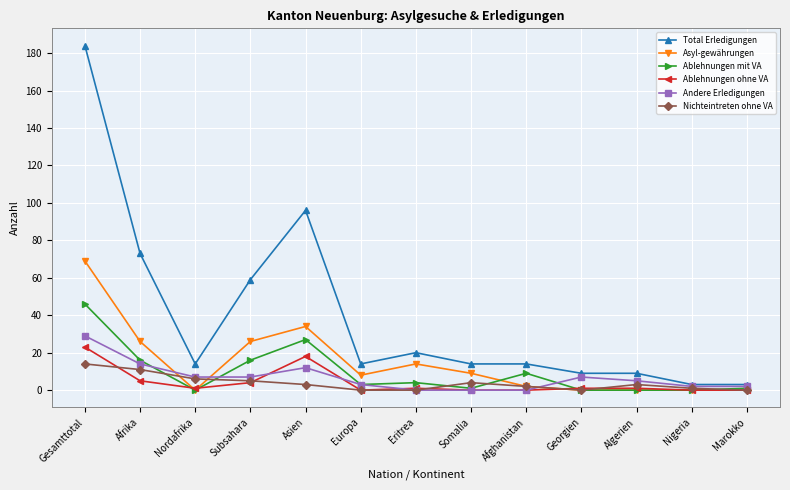

How many data points does each series have?

13